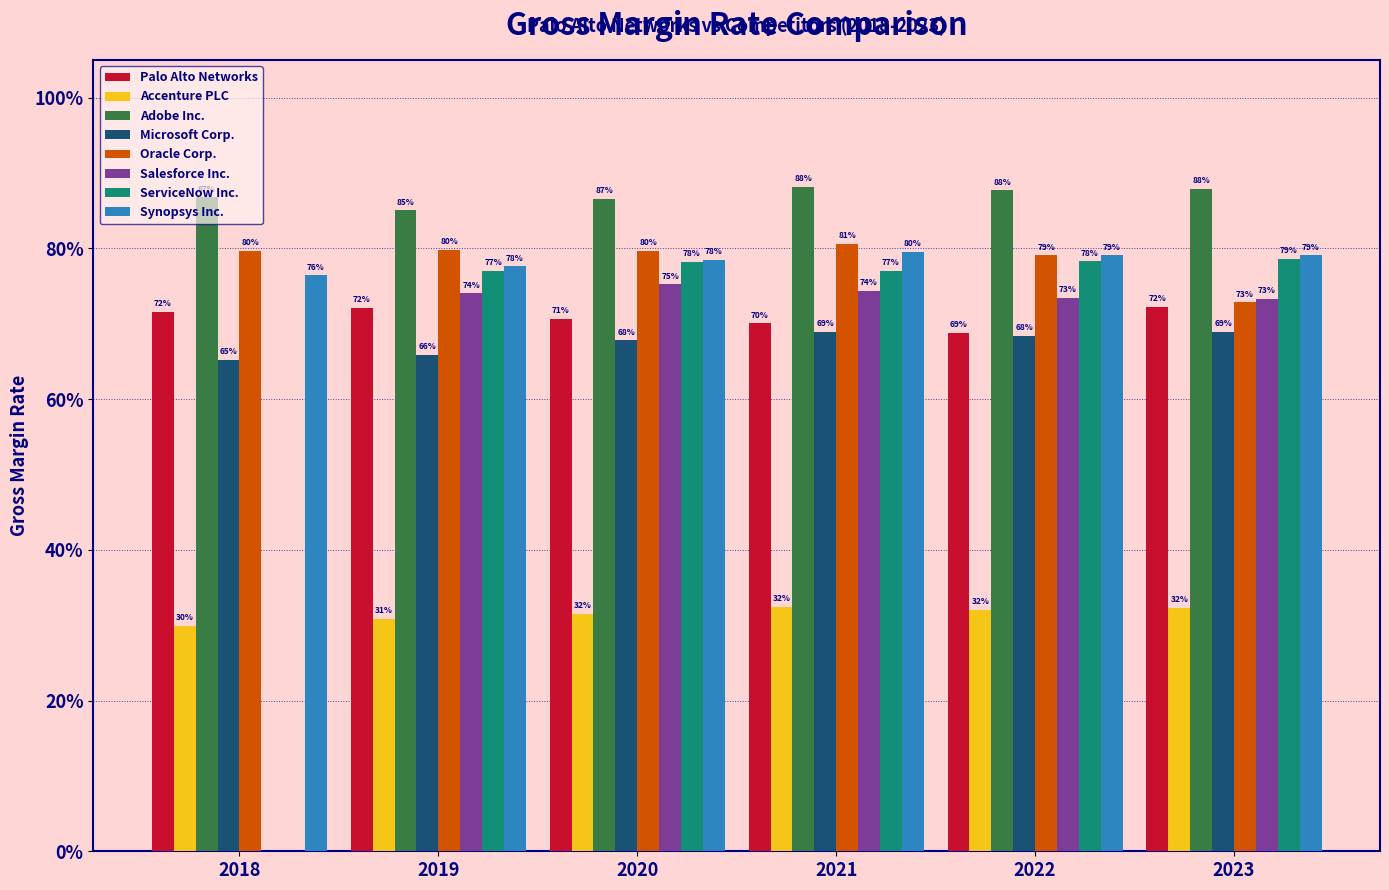

What are all the series names shown in the legend?

Palo Alto Networks, Accenture PLC, Adobe Inc., Microsoft Corp., Oracle Corp., Salesforce Inc., ServiceNow Inc., Synopsys Inc.